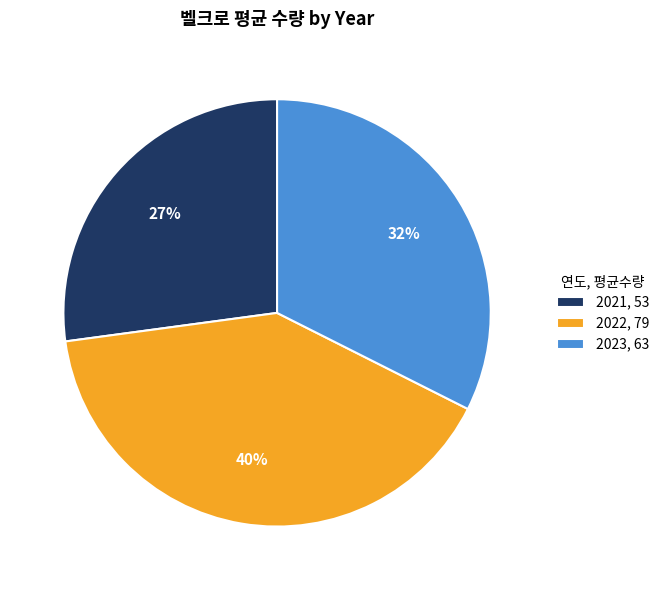

Rank the categories by value from highest to lowest.

2022, 2023, 2021